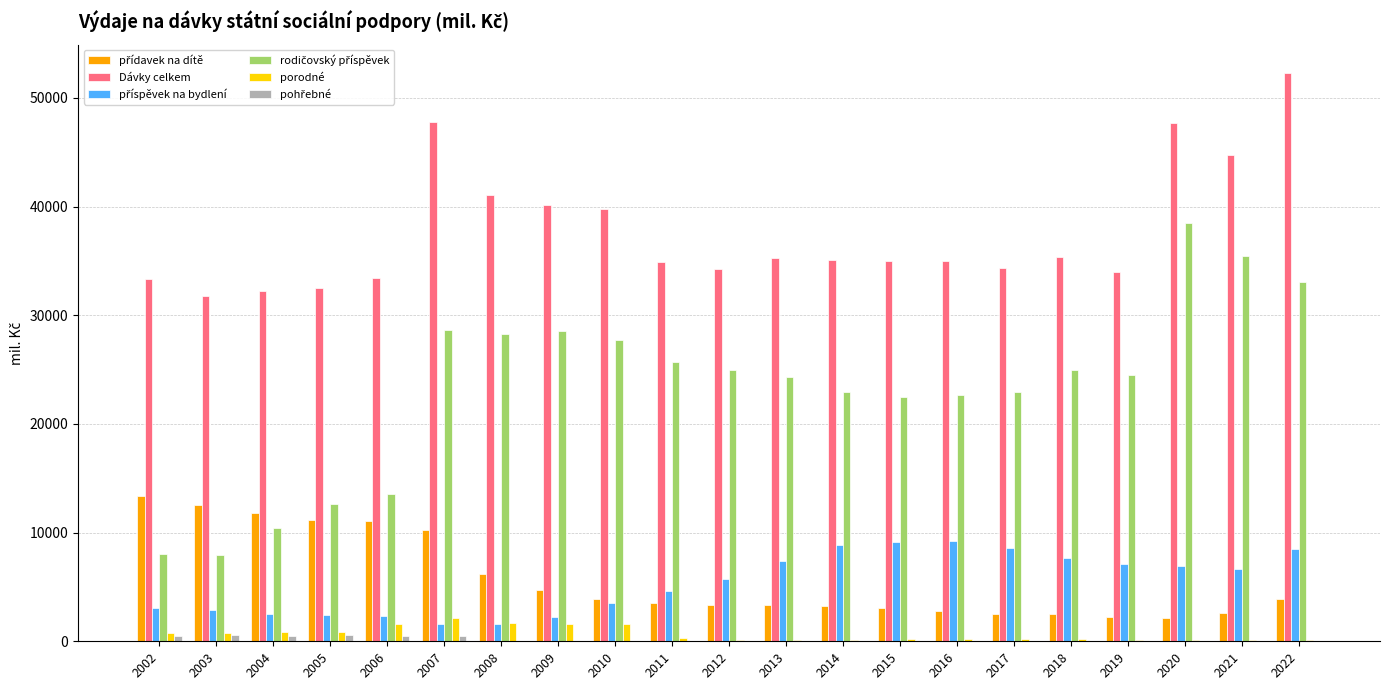

Which series has the largest total across all categories?

Dávky celkem